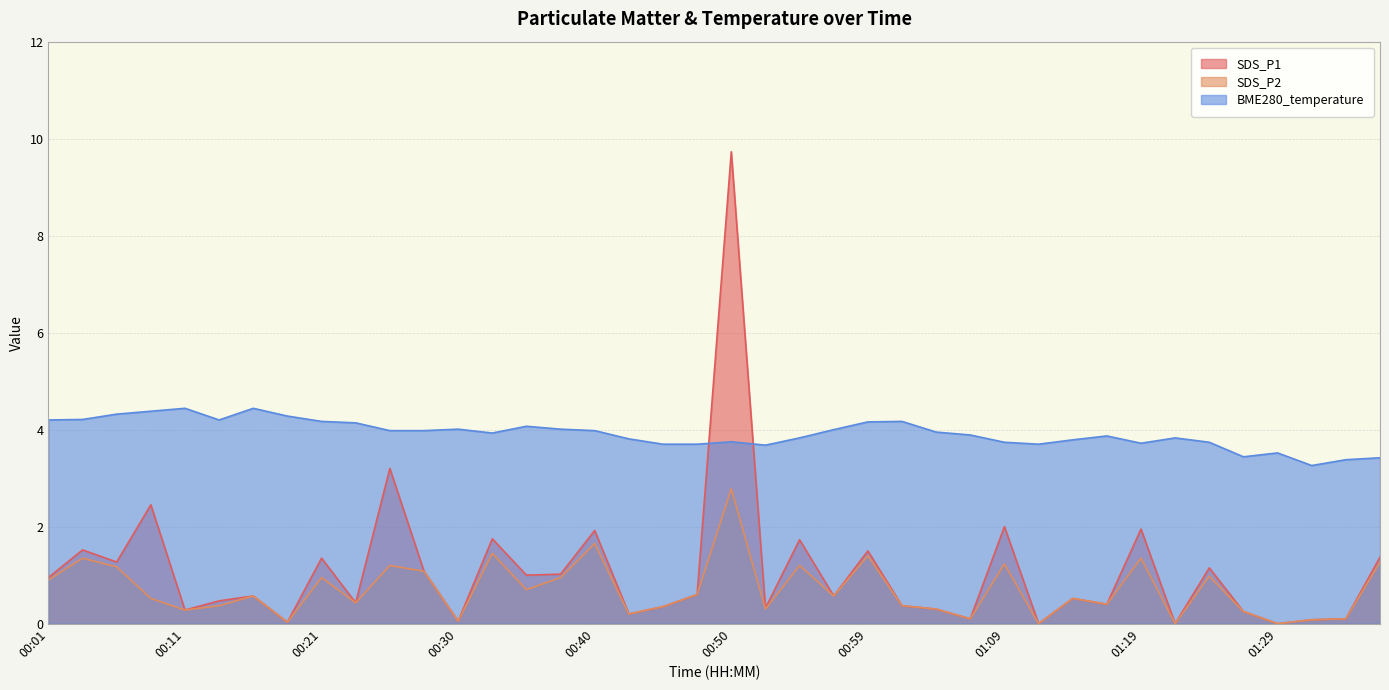

Rank the series by their maximum value, from lowest to highest.

SDS_P2, BME280_temperature, SDS_P1